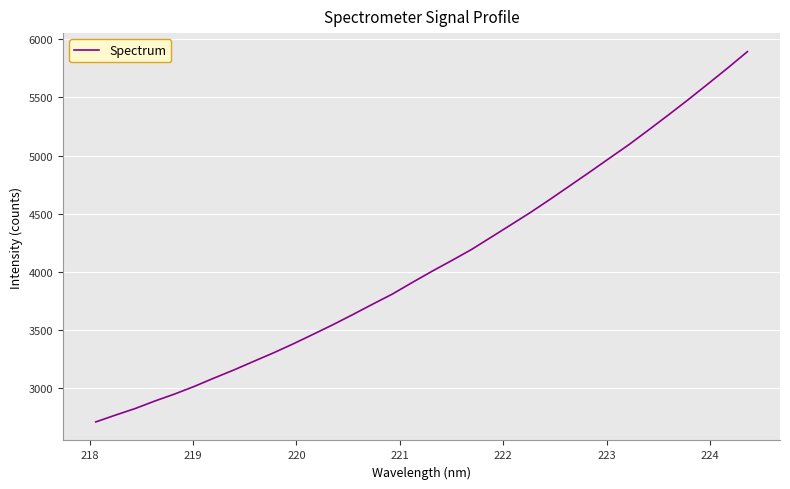

How many distinct data groups are displayed?

1